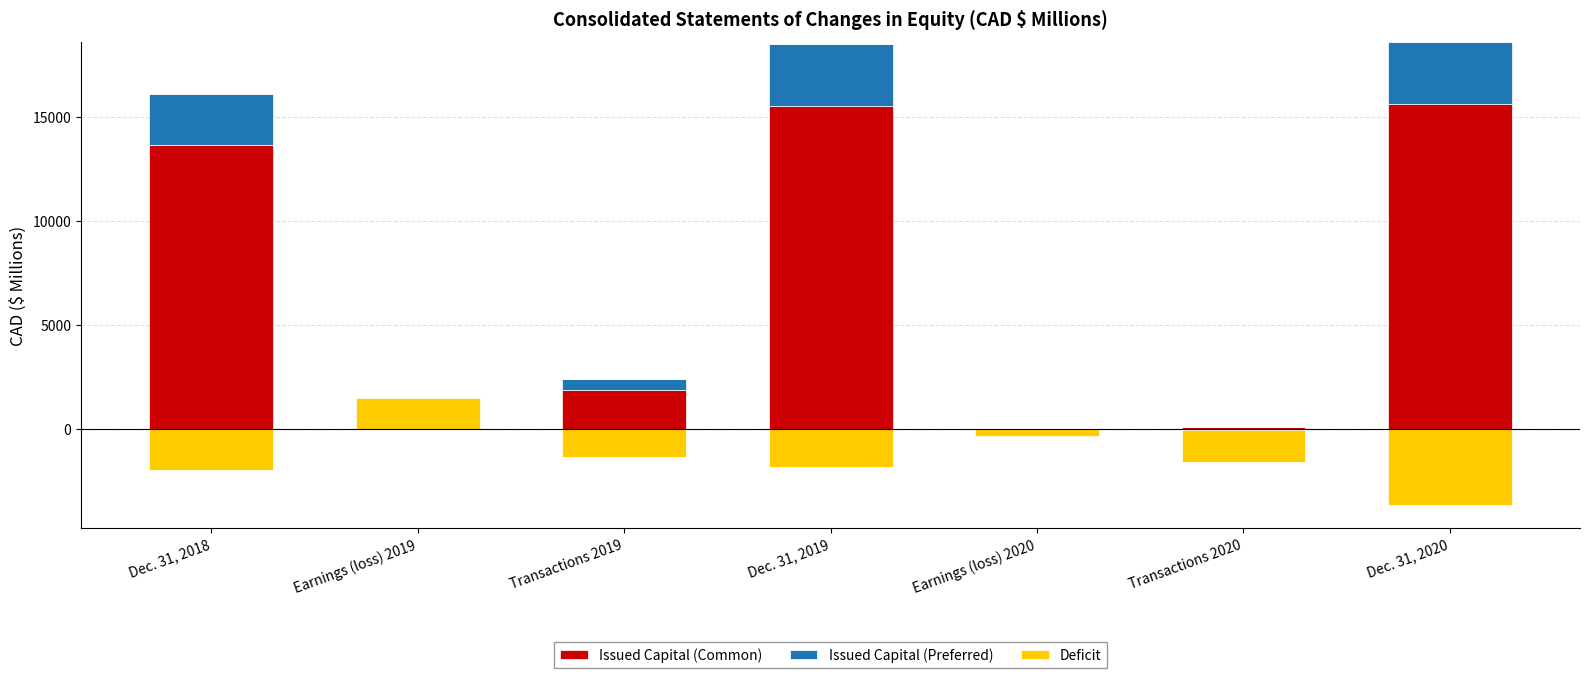

At which label does Issued Capital (Preferred) first exceed 533?

Dec. 31, 2018